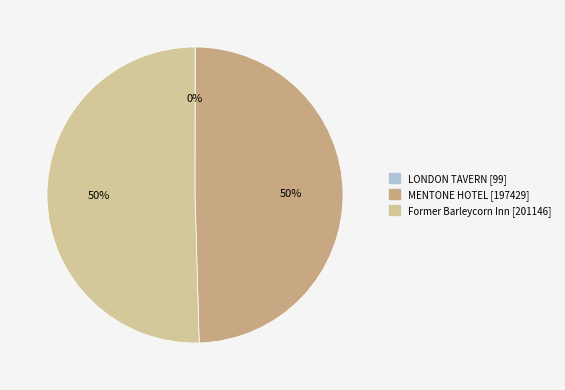

Which category accounts for the majority?

Former Barleycorn Inn